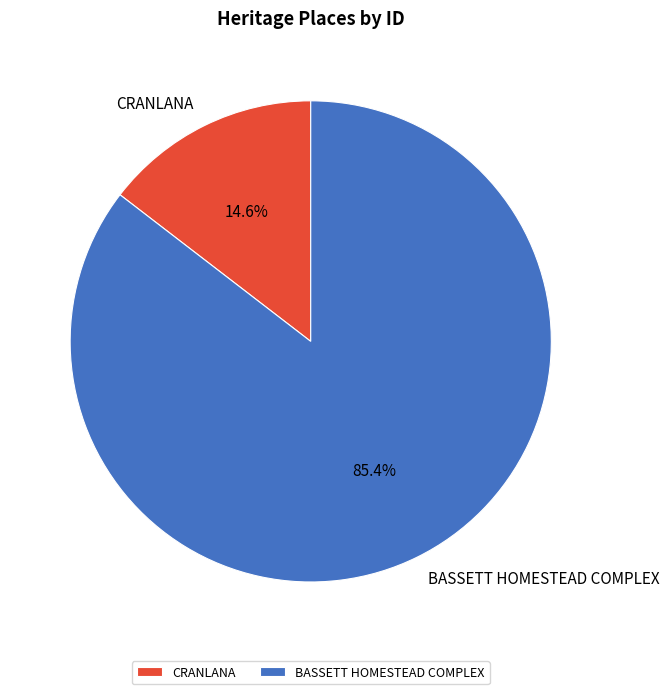

Which has a higher value, BASSETT HOMESTEAD COMPLEX or CRANLANA?

BASSETT HOMESTEAD COMPLEX